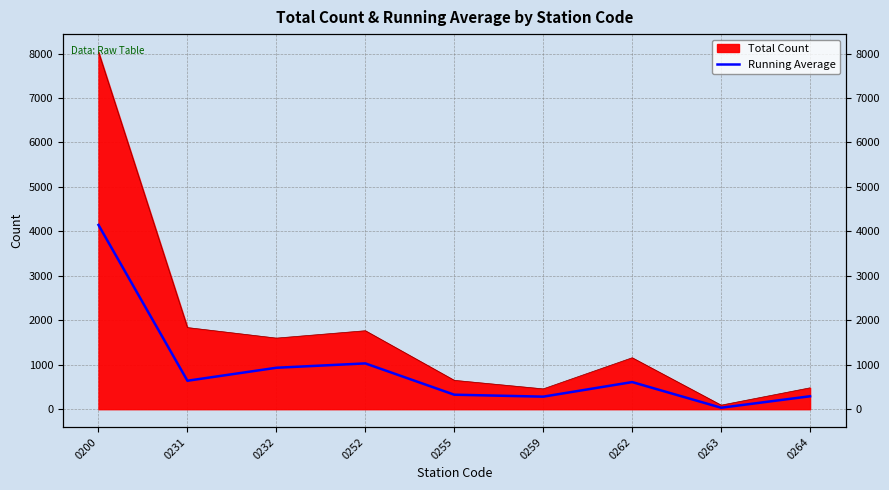

What is the change in value from 0252 to 0264?

-739